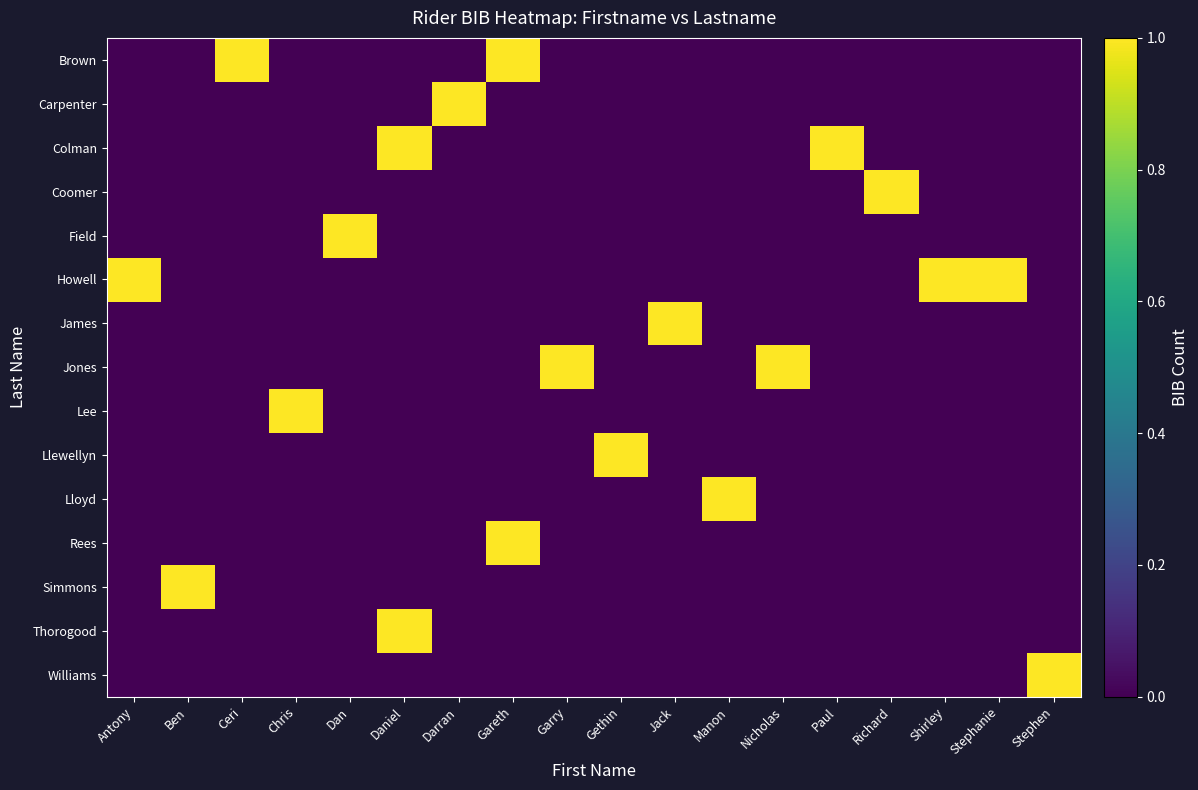

Count the number of categories in the chart.

18